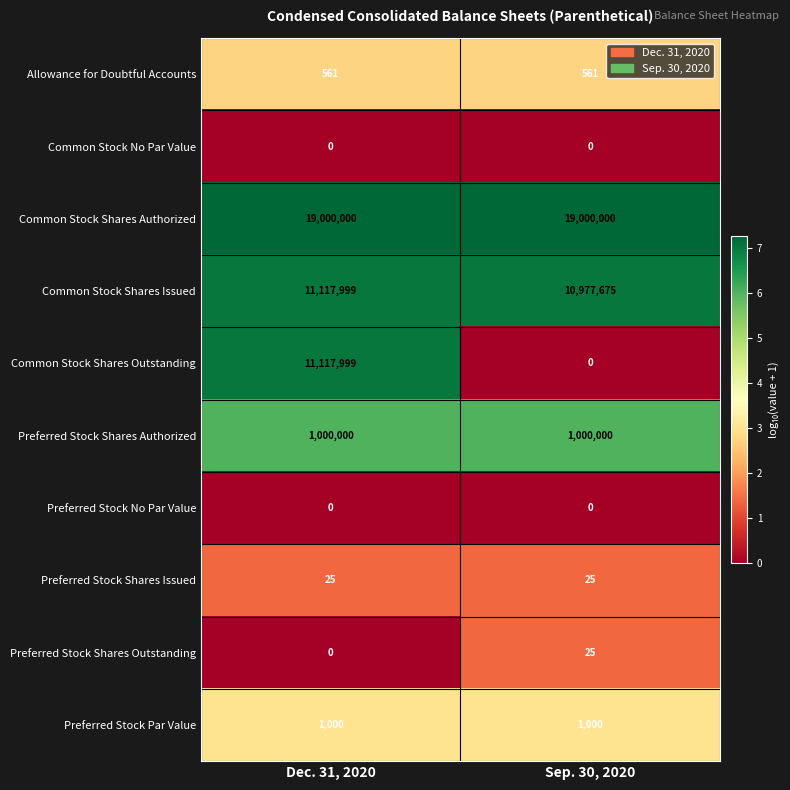

At which category is the sum across all series the highest?

Dec. 31, 2020